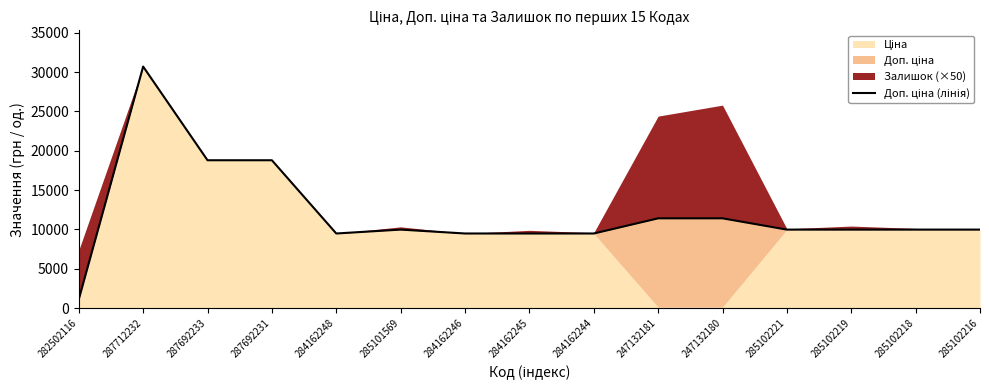

Which category has the lowest value across all series?

282502116